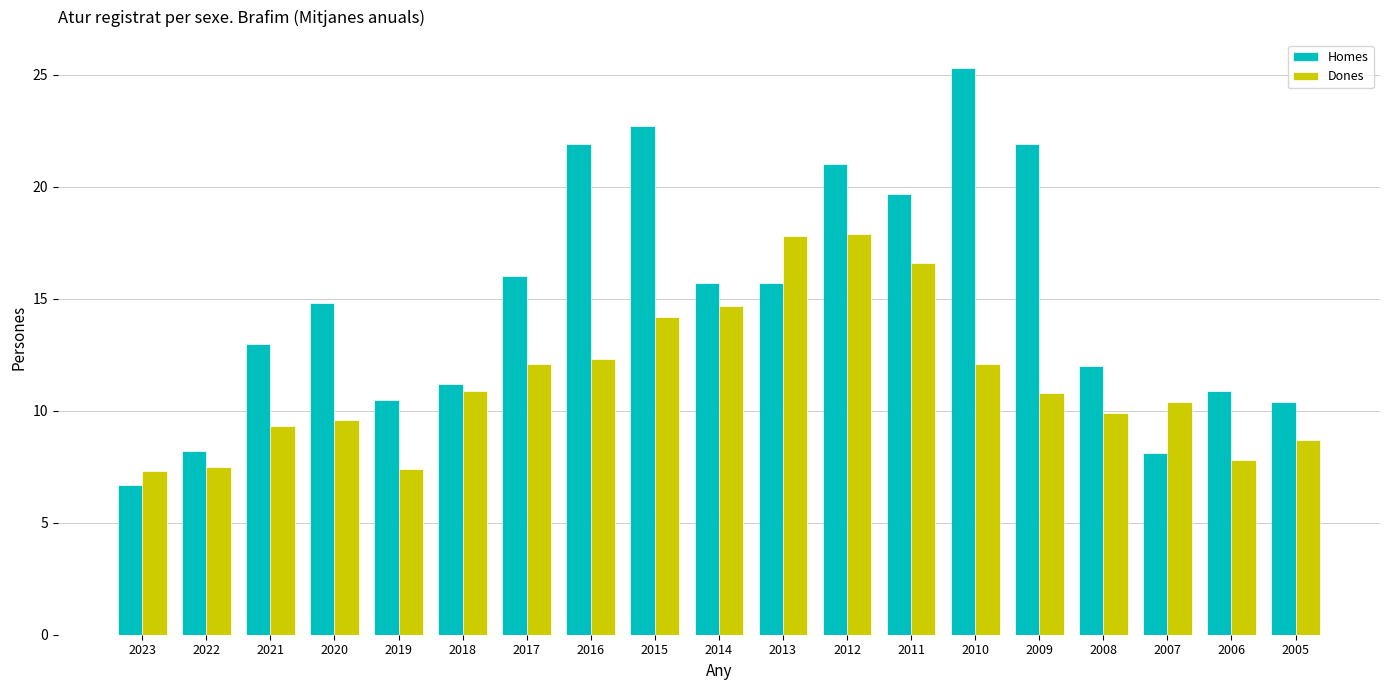

What are all the series names shown in the legend?

Homes, Dones